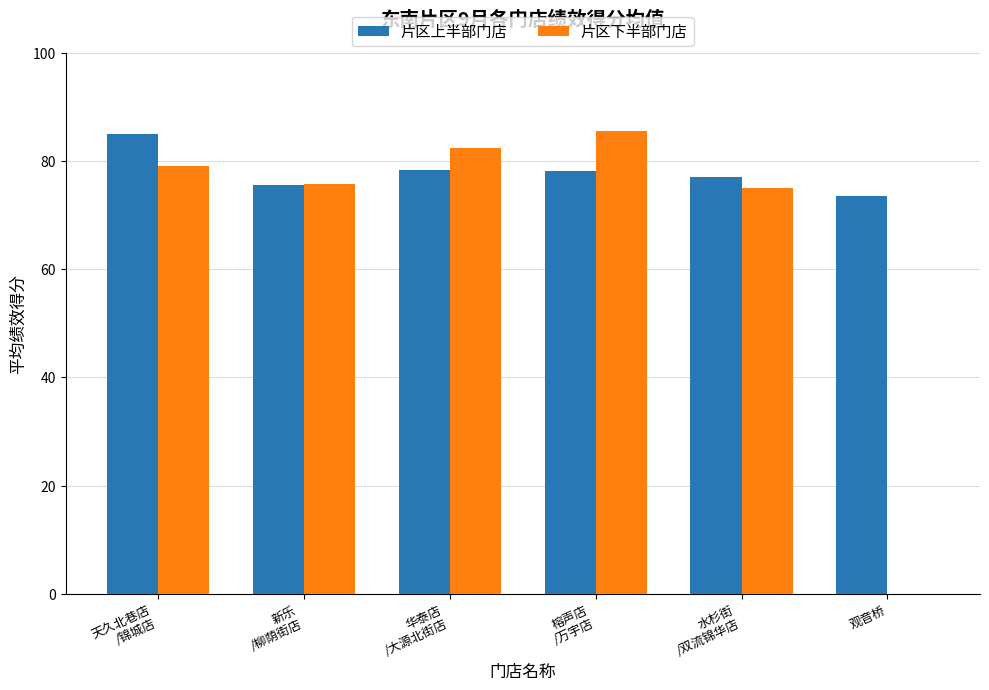

What value does the 片区上半部门店 series have at 榕声店
/万宇店?

78.2